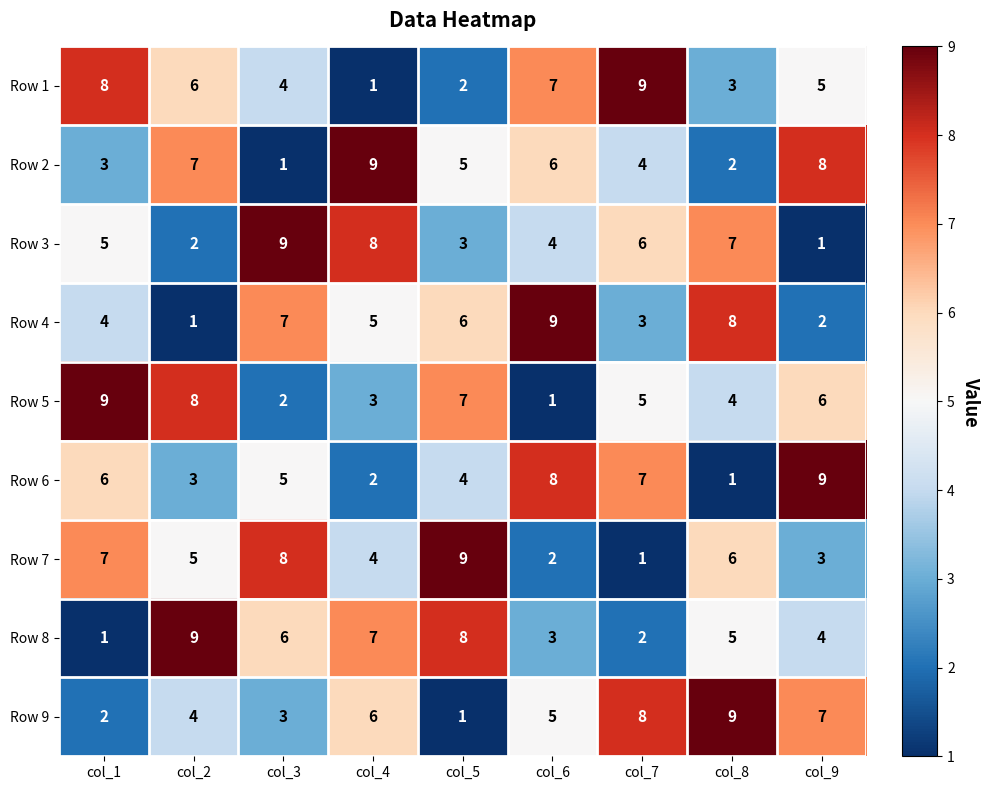

At which label is Row 2 closest to 5?

col_5